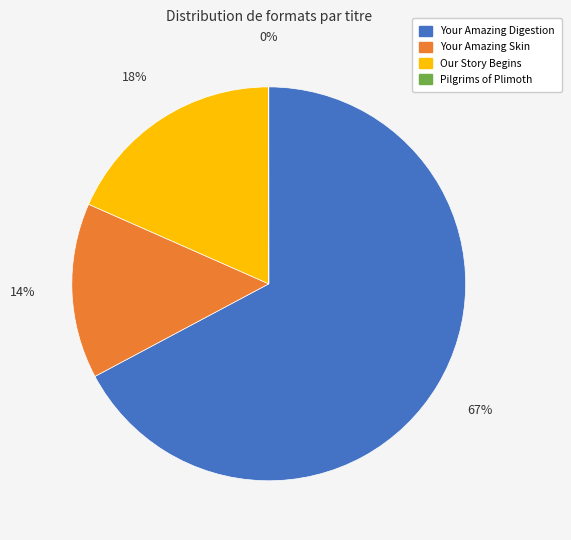

Between Our Story Begins and Your Amazing Digestion, which is larger?

Your Amazing Digestion